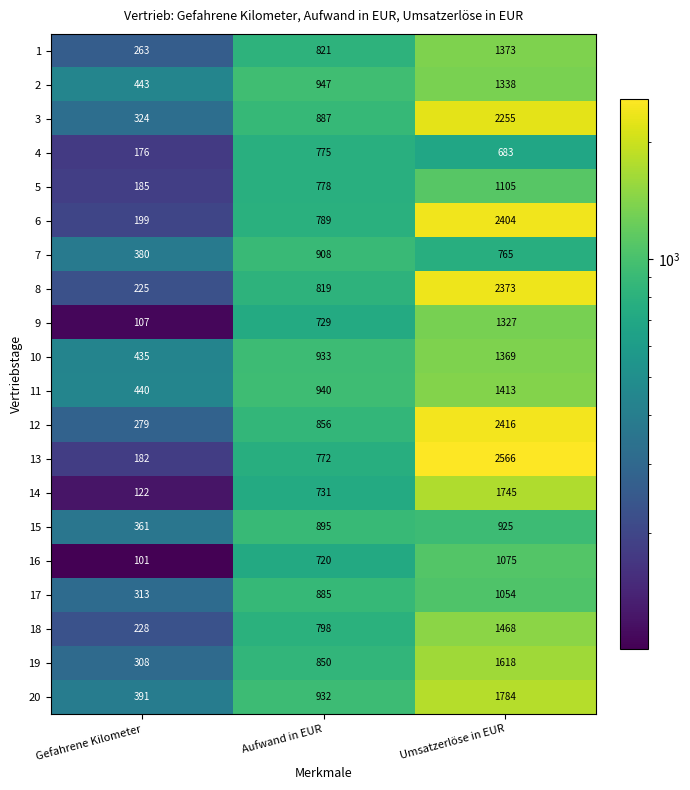

Where is 3 nearest to the value 1289?

Aufwand in EUR